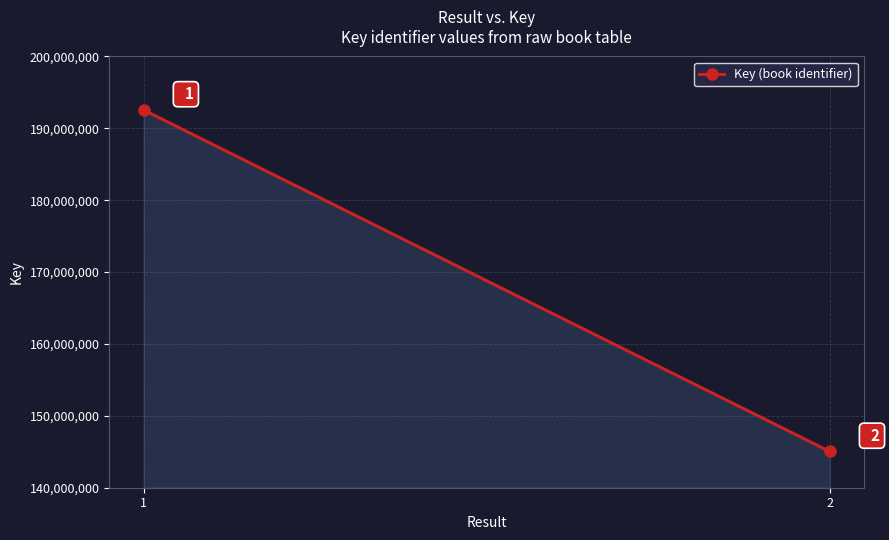

What is the change in value from 1 to 2?

-47513733